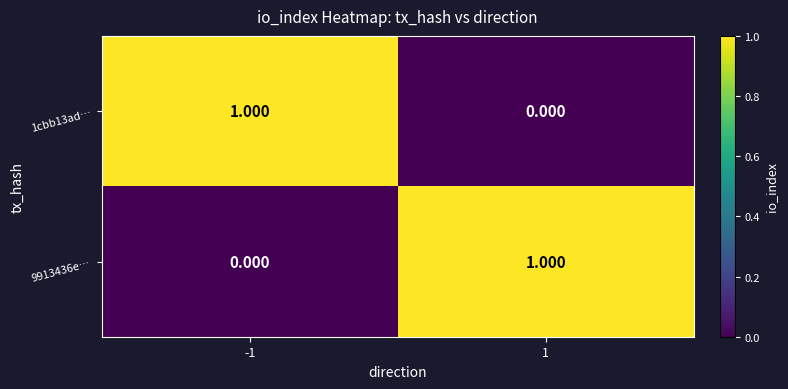

How many values in the 1cbb13ad… series are below 1?

1